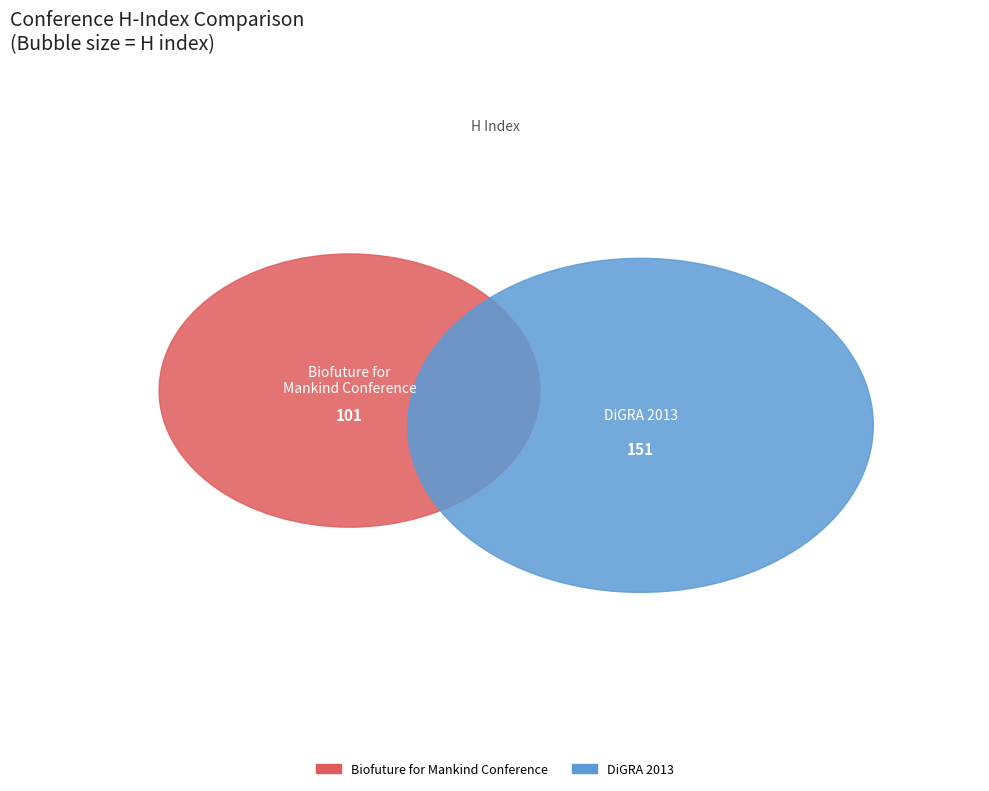

Which slice is the smallest?

Biofuture for Mankind Conference